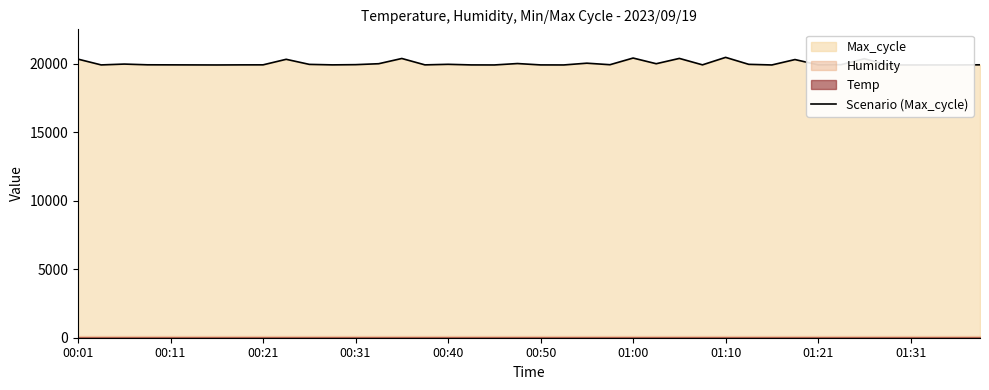

How many lines are shown in the chart?

1